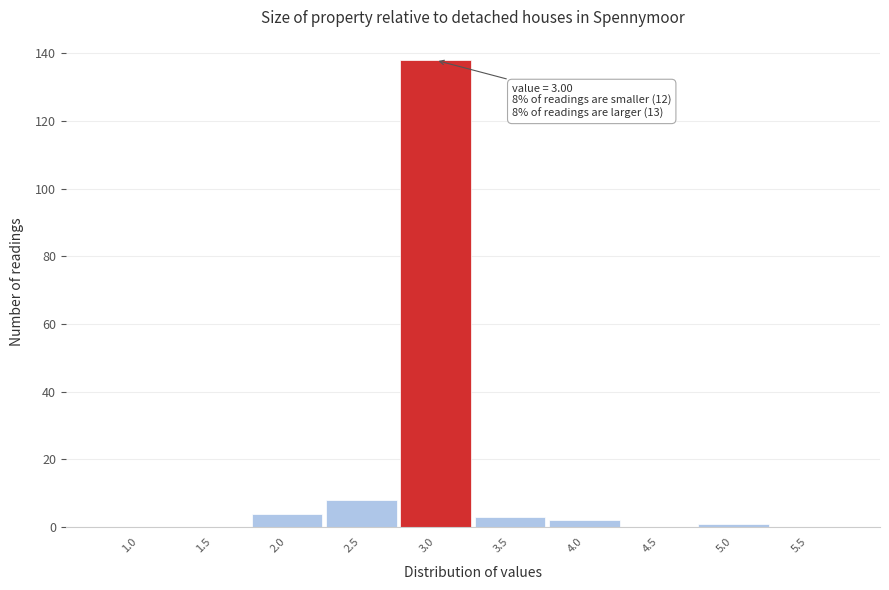

Reading left to right, list all the values displayed in this chart.

1.0=0	1.5=0	2.0=4	2.5=8	3.0=138	3.5=3	4.0=2	4.5=0	5.0=1	5.5=0